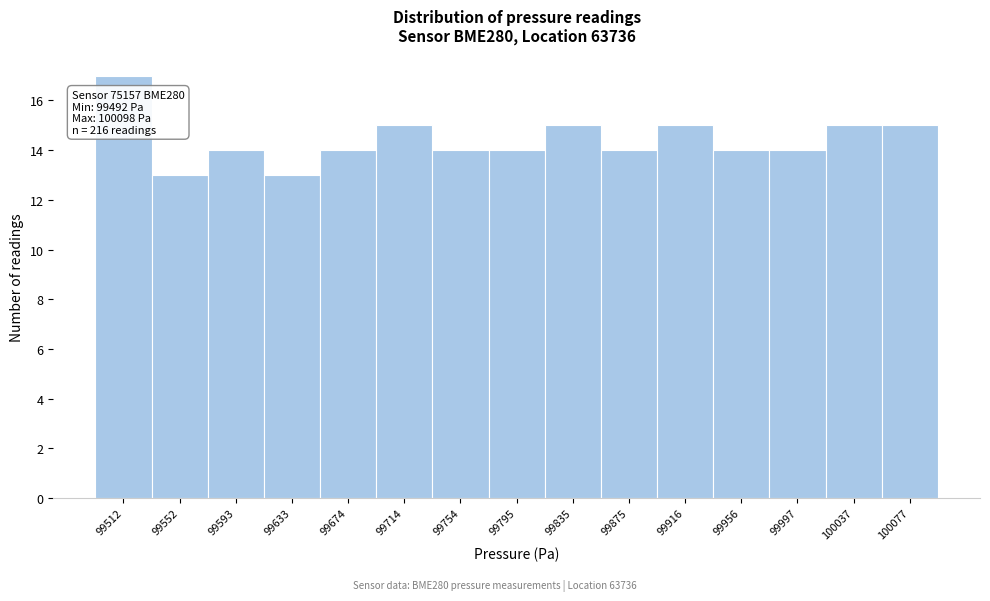

Over which range of the x-axis is the bar tallest?

99490 to 99535